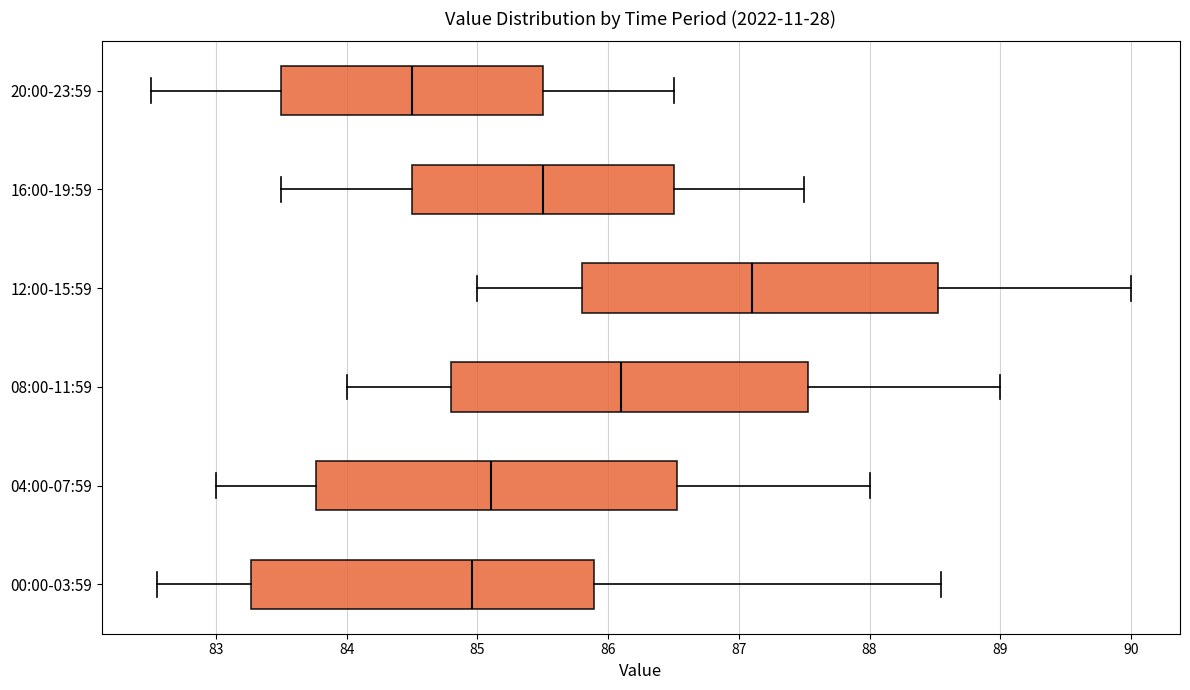

Reading bottom to top, transcribe this box plot: for each box, give where its median line is, the range the box spans, and where its two whiskers end, as read against the x-axis. The values are not printed on the chart, so give them approximately, as read against the axis.

00:00-03:59: median 85.0, box 83.3 to 85.9, whiskers 82.6 to 88.6
04:00-07:59: median 85.1, box 83.8 to 86.5, whiskers 83.0 to 88.0
08:00-11:59: median 86.1, box 84.8 to 87.5, whiskers 84.0 to 89.0
12:00-15:59: median 87.1, box 85.8 to 88.5, whiskers 85.0 to 90.0
16:00-19:59: median 85.5, box 84.5 to 86.5, whiskers 83.5 to 87.5
20:00-23:59: median 84.5, box 83.5 to 85.5, whiskers 82.5 to 86.5